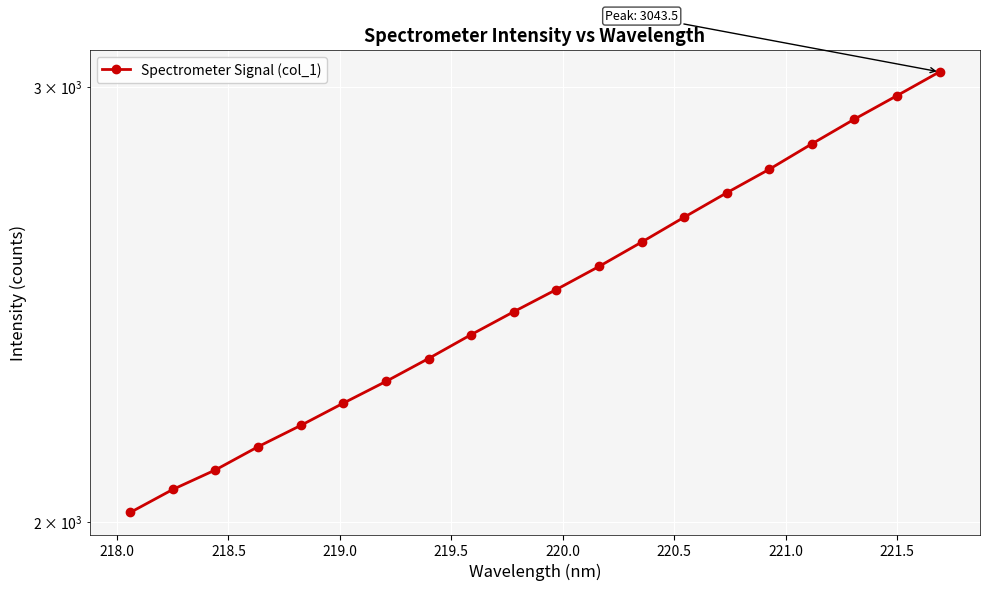

Does the chart display data point markers on the line(s)?

Yes